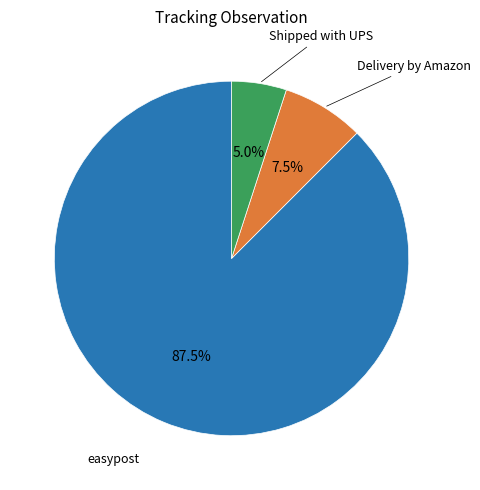

Is there a majority slice in this chart?

Yes